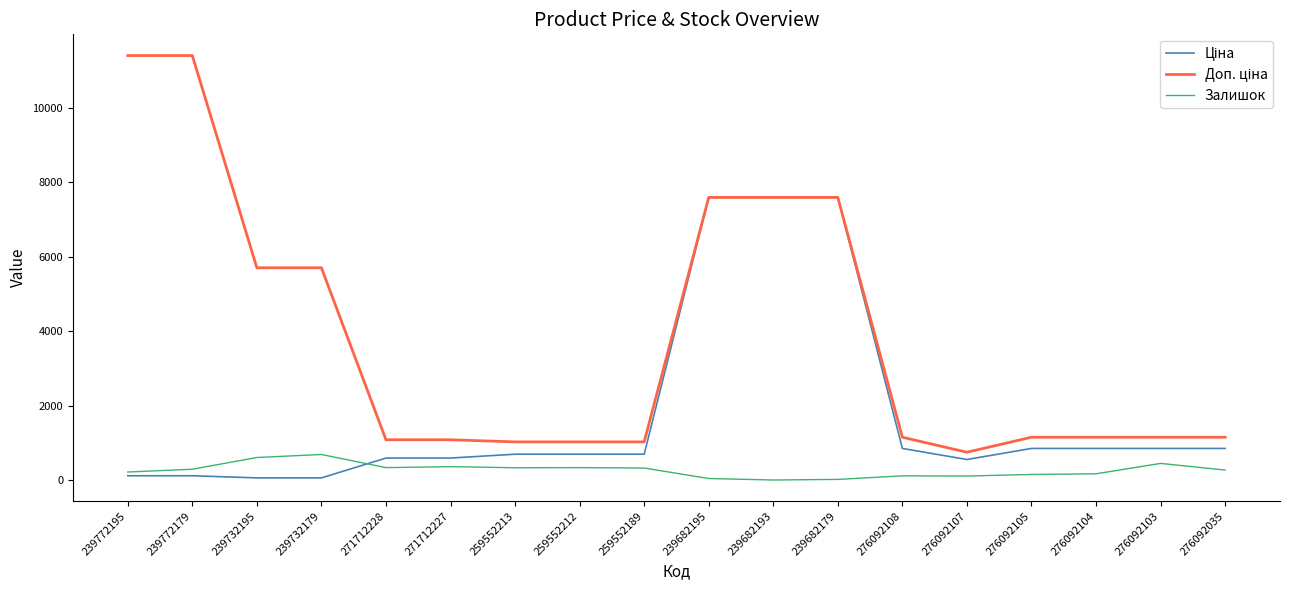

What is the greatest value displayed?

11410.0